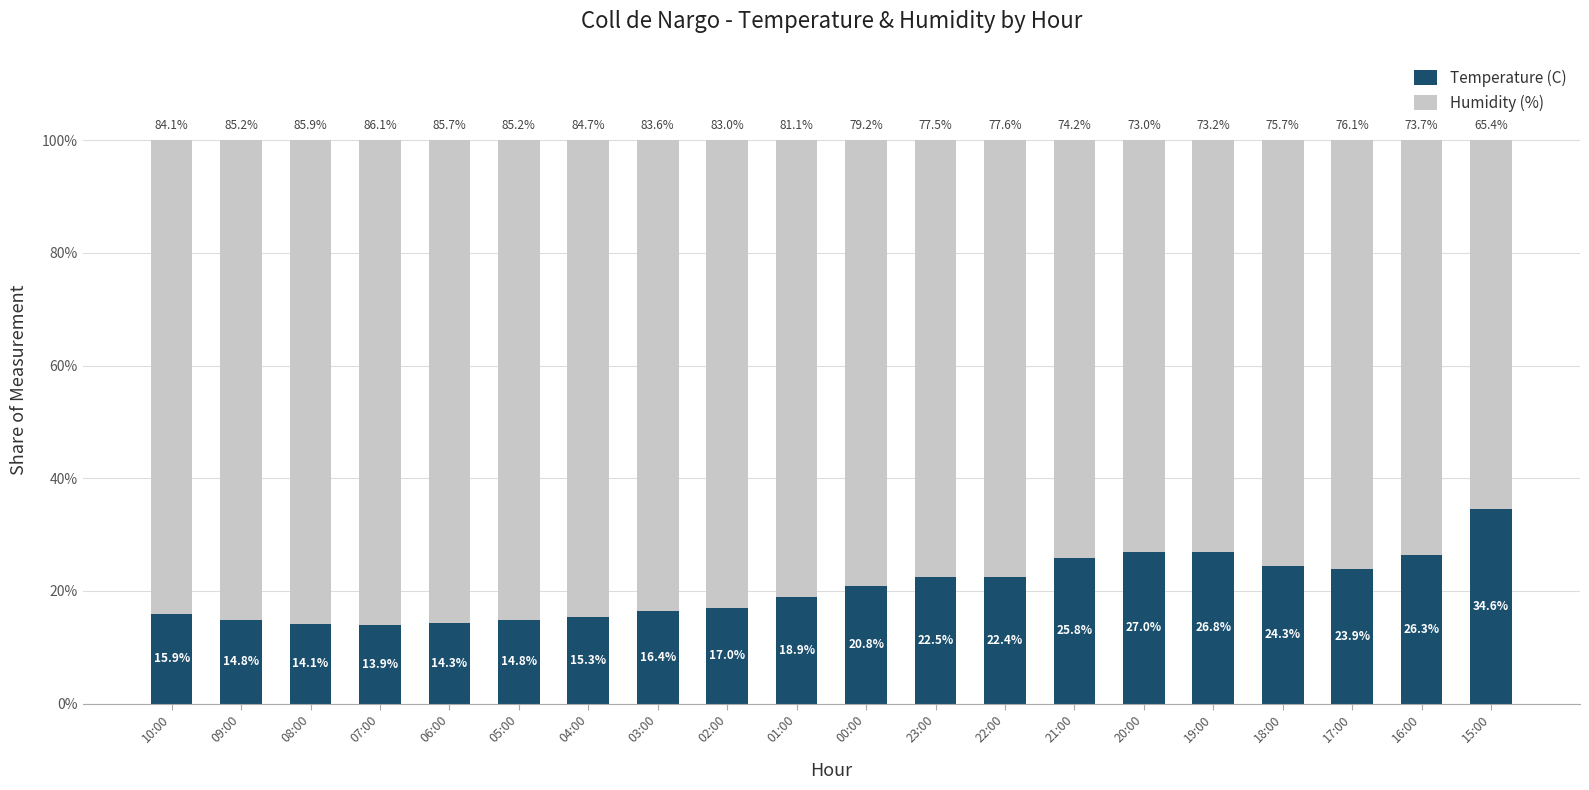

Does the chart contain stacked bars?

Yes